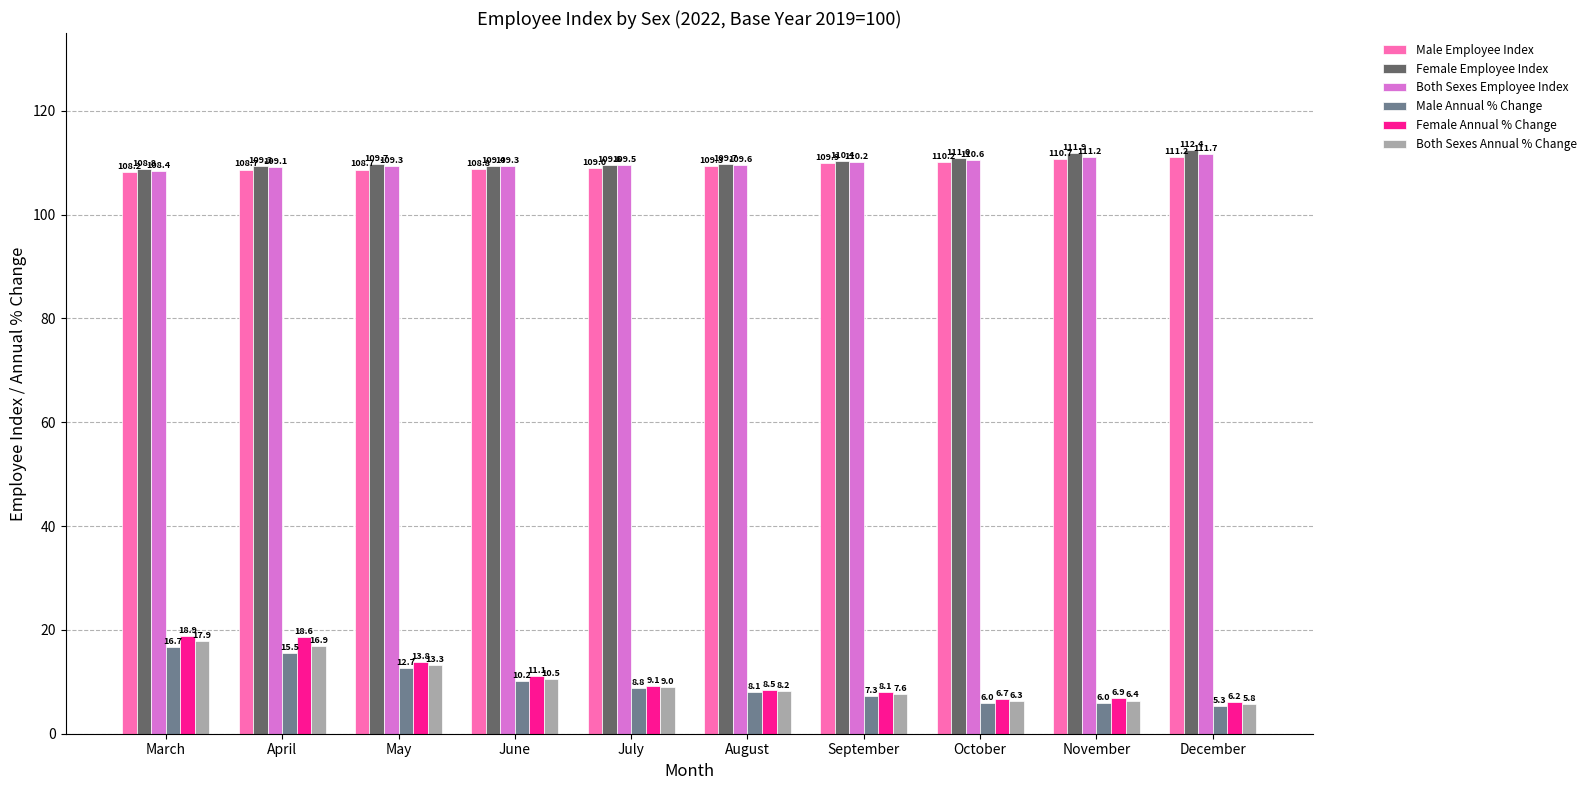

Reading right to left, what are all the values shown in this chart?

Male Employee Index: December=111.2	November=110.7	October=110.2	September=109.9	August=109.3	July=109.0	June=108.8	May=108.7	April=108.7	March=108.2
Female Employee Index: December=112.4	November=111.9	October=111.0	September=110.4	August=109.7	July=109.6	June=109.4	May=109.7	April=109.3	March=108.8
Both Sexes Employee Index: December=111.7	November=111.2	October=110.6	September=110.2	August=109.6	July=109.5	June=109.3	May=109.3	April=109.1	March=108.4
Male Annual % Change: December=5.3	November=6.0	October=6.0	September=7.3	August=8.1	July=8.8	June=10.2	May=12.7	April=15.5	March=16.7
Female Annual % Change: December=6.2	November=6.9	October=6.7	September=8.1	August=8.5	July=9.1	June=11.1	May=13.8	April=18.6	March=18.9
Both Sexes Annual % Change: December=5.8	November=6.4	October=6.3	September=7.6	August=8.2	July=9.0	June=10.5	May=13.3	April=16.9	March=17.9